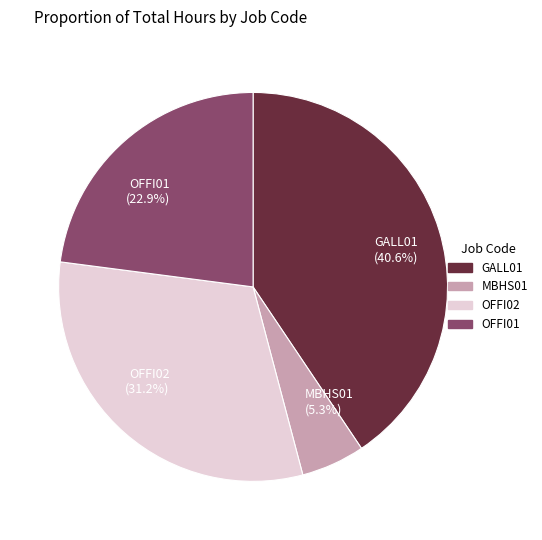

To the nearest percent, what is the difference between the largest and smallest slice percentages?

35%